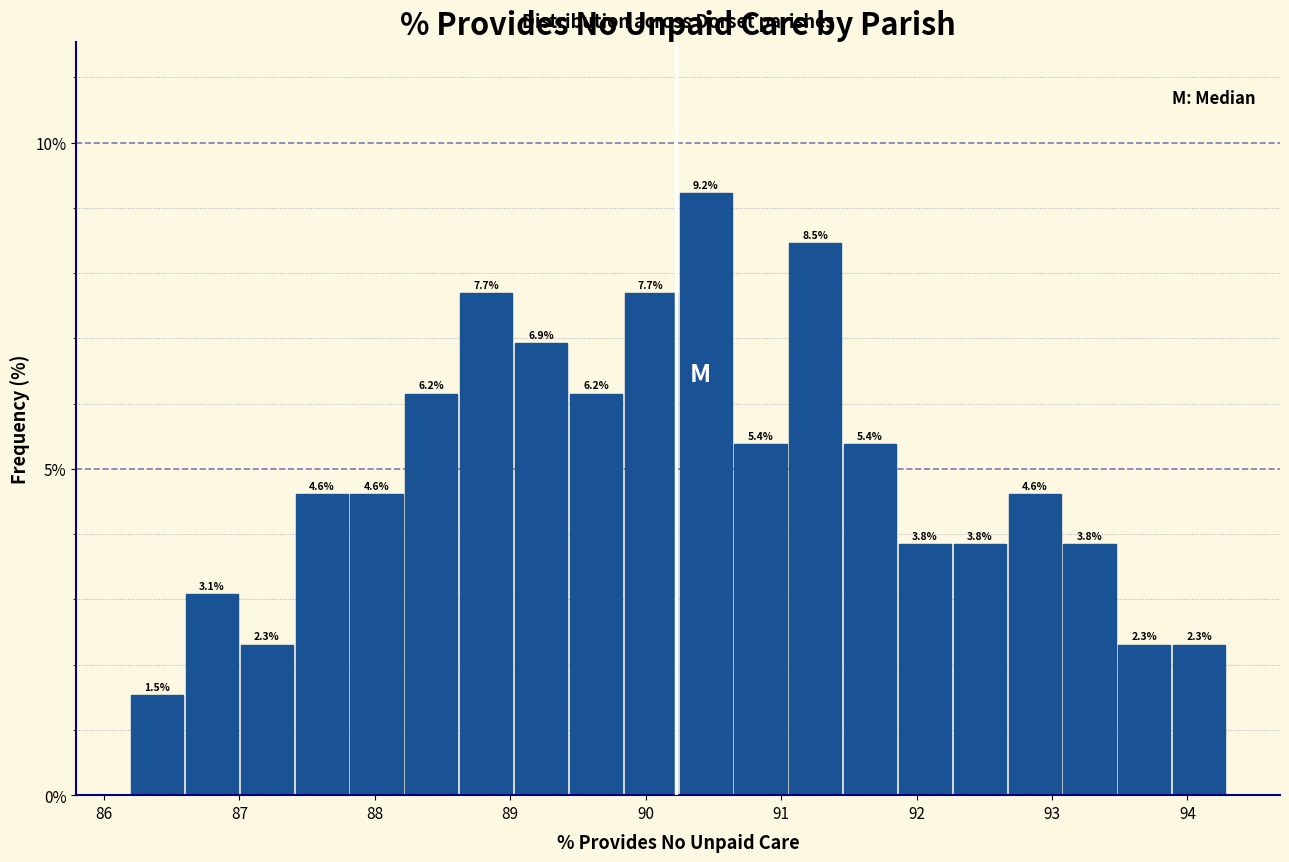

What is the height of the bar covering 93.9 to 94.3 on the x-axis? The bar edges are not printed on the chart, so give them approximately, as read against the axis.

2.3